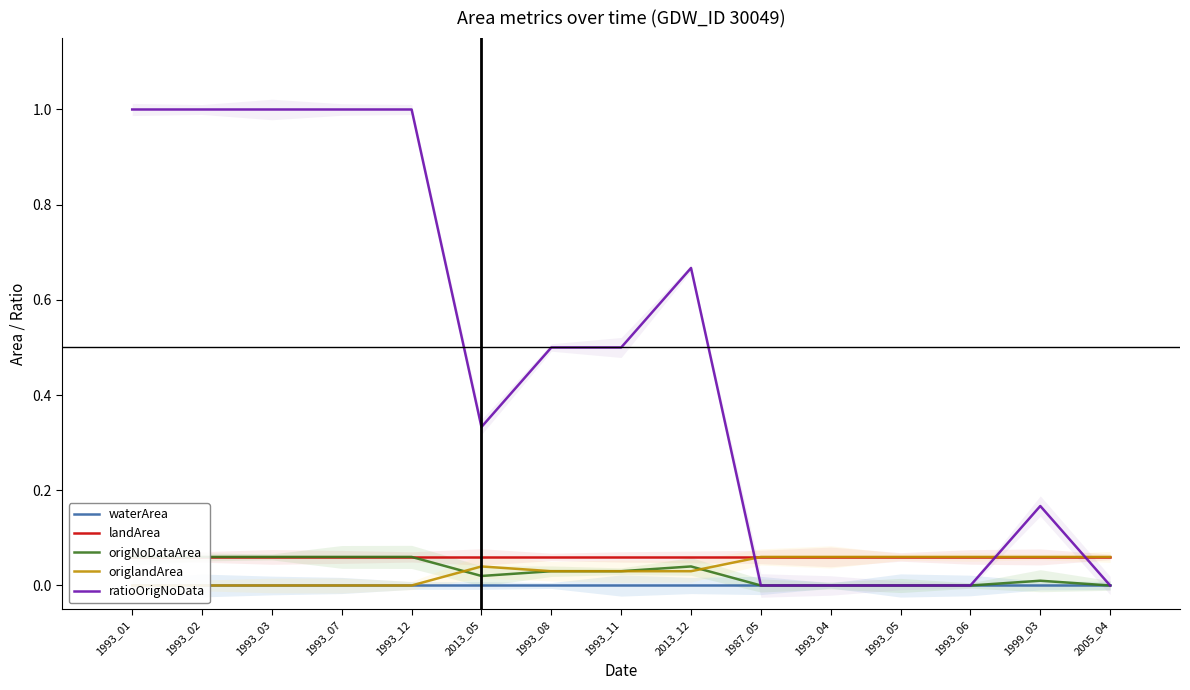

How many origNoDataArea values are between 0 and 1?

15